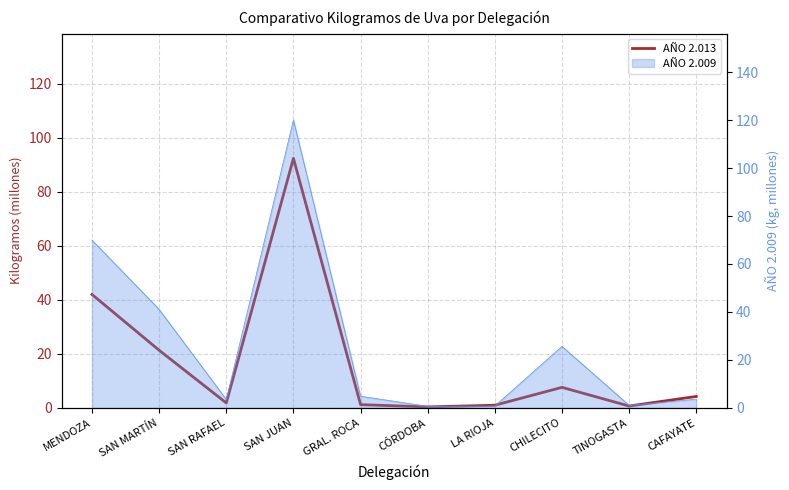

What is the label of the 7th point from the left?

LA RIOJA